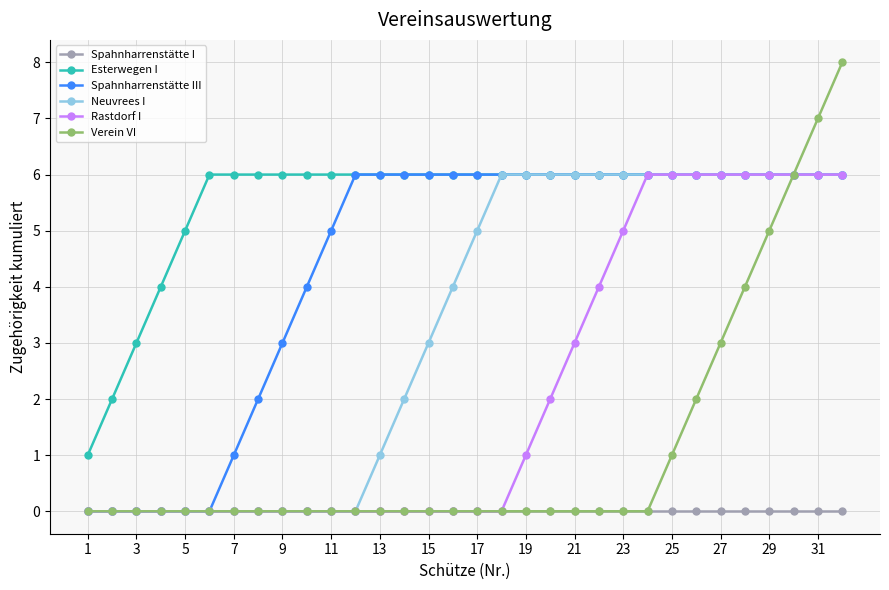

What is the highest value of the Spahnharrenstätte III series?

6